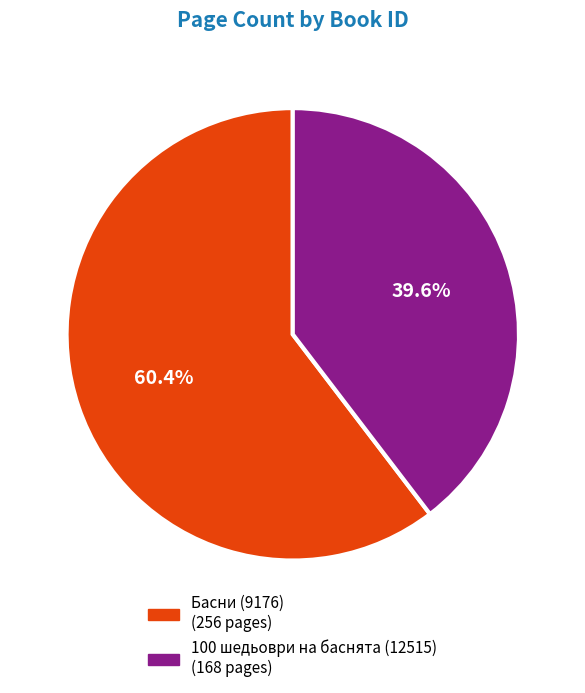

Is there a majority slice in this chart?

Yes